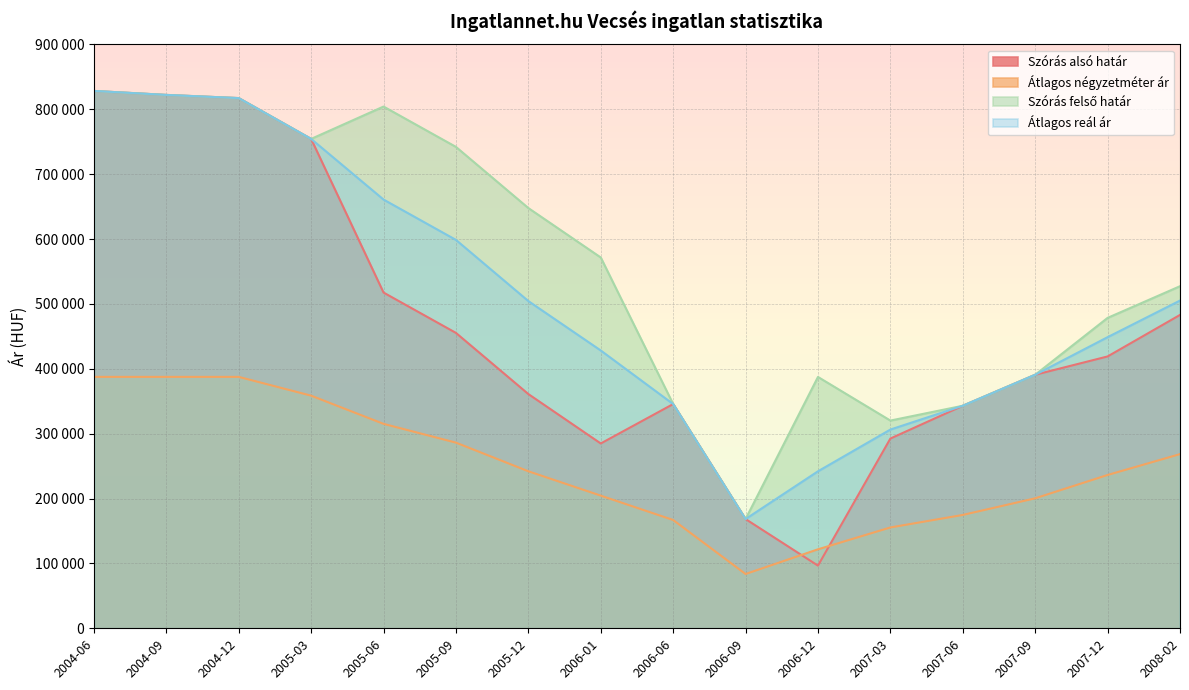

The Szórás alsó határ series shows 129284 at 2007-03. True or false?

False